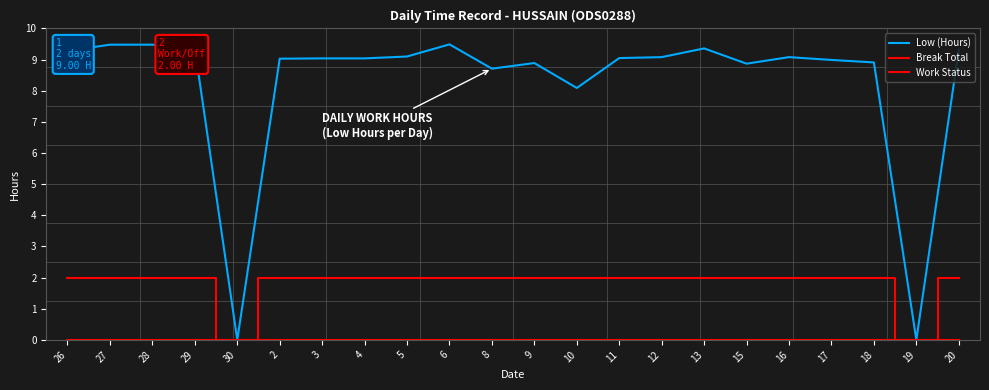

What is the total value across all series at 9?

10.9